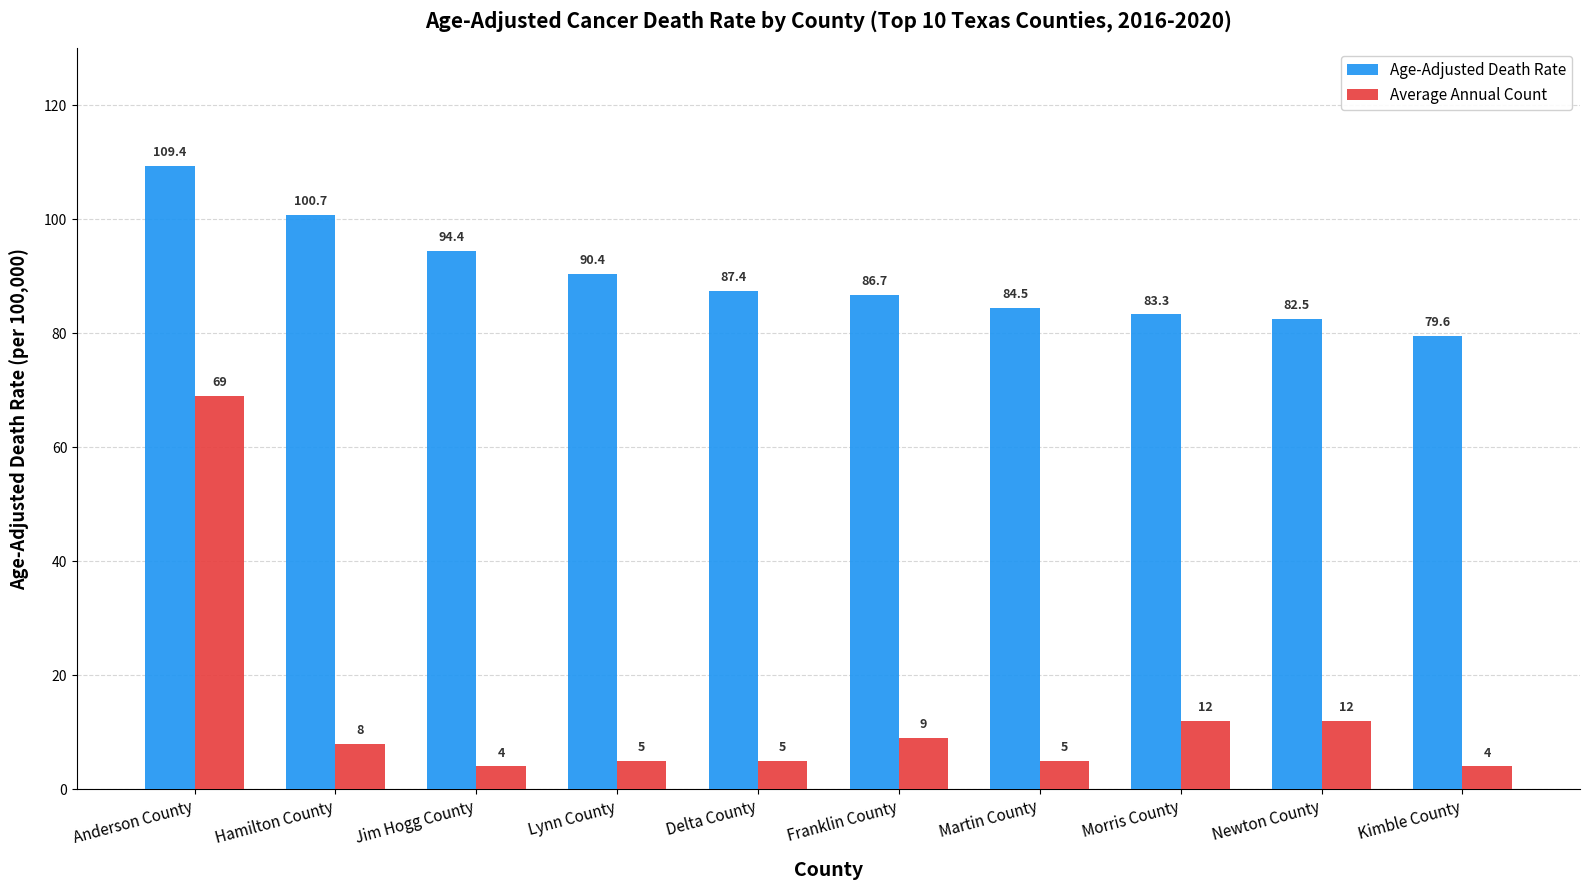

How many bars are there in total?

20